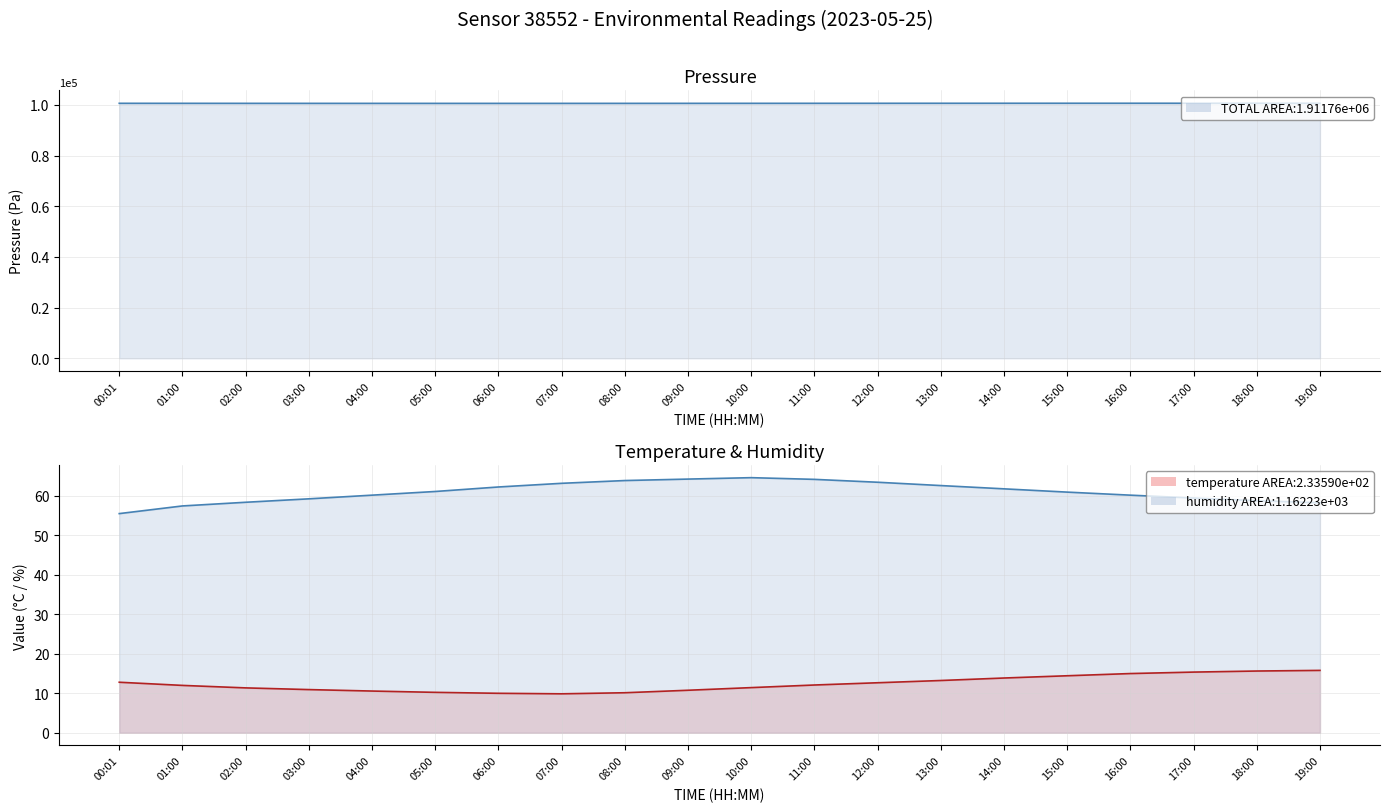

Reading right to left, list all the values displayed in this chart.

pressure: 19:00=100632.2	18:00=100638.5	17:00=100643.8	16:00=100648.2	15:00=100645.9	14:00=100641.2	13:00=100636.4	12:00=100626.9	11:00=100621.5	10:00=100615.7	09:00=100608.5	08:00=100601.2	07:00=100596.4	06:00=100593.9	05:00=100595.7	04:00=100598.3	03:00=100601.5	02:00=100607.2	01:00=100614.8	00:01=100622.0
temperature: 19:00=15.8	18:00=15.6	17:00=15.3	16:00=15.0	15:00=14.4	14:00=13.8	13:00=13.2	12:00=12.7	11:00=12.1	10:00=11.4	09:00=10.8	08:00=10.1	07:00=9.8	06:00=10.0	05:00=10.2	04:00=10.6	03:00=10.9	02:00=11.3	01:00=12.0	00:01=12.8
humidity: 19:00=58.2	18:00=58.8	17:00=59.4	16:00=60.1	15:00=60.9	14:00=61.8	13:00=62.6	12:00=63.4	11:00=64.2	10:00=64.6	09:00=64.2	08:00=63.9	07:00=63.1	06:00=62.2	05:00=61.1	04:00=60.1	03:00=59.2	02:00=58.4	01:00=57.4	00:01=55.5